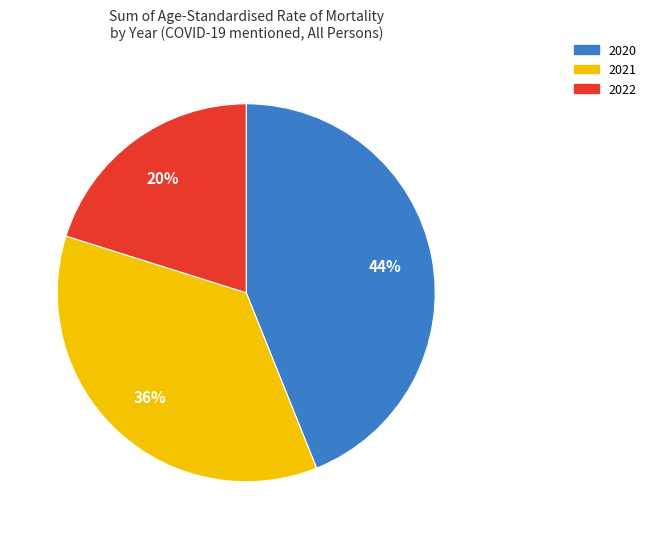

Which has a higher value, 2021 or 2022?

2021